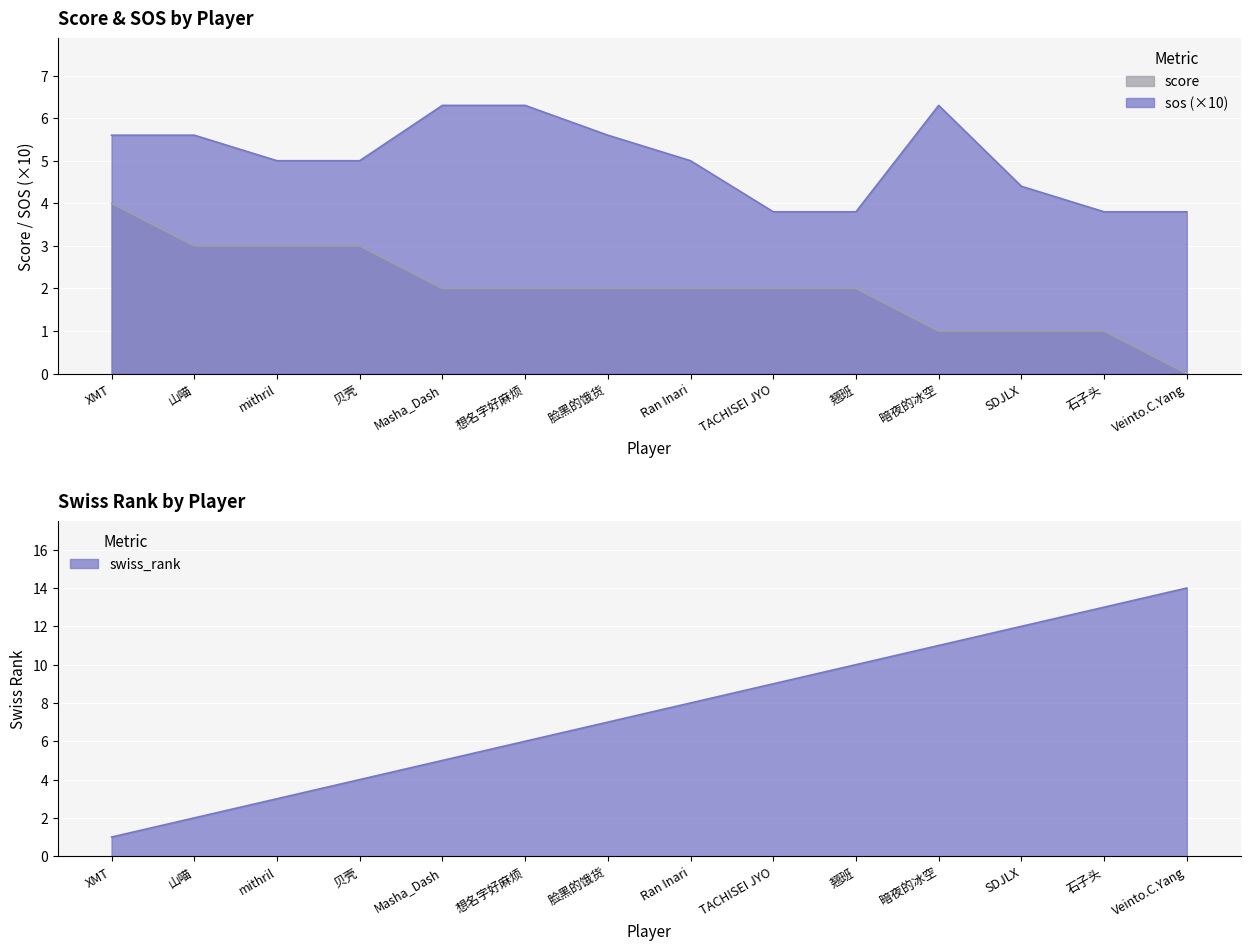

Rank the categories by swiss_rank value from lowest to highest.

XMT, 山喵, mithril, 贝壳, Masha_Dash, 想名字好麻烦, 脸黑的饿货, Ran Inari, TACHISEI JYO, 翘班, 暗夜的冰空, SDJLX, 石子头, Veinto.C.Yang